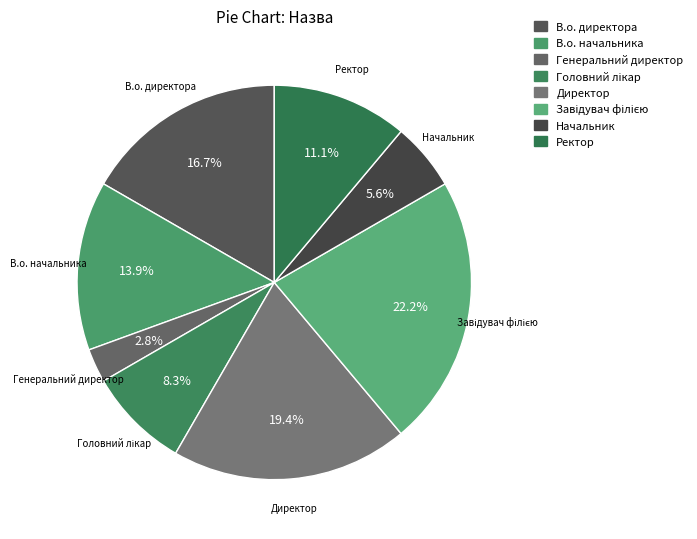

Which category has the smallest portion of the pie?

Генеральний директор